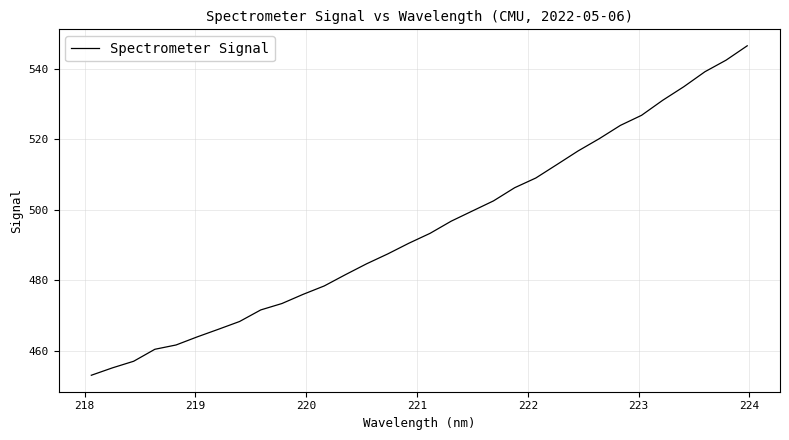

What is the greatest value displayed?

546.5